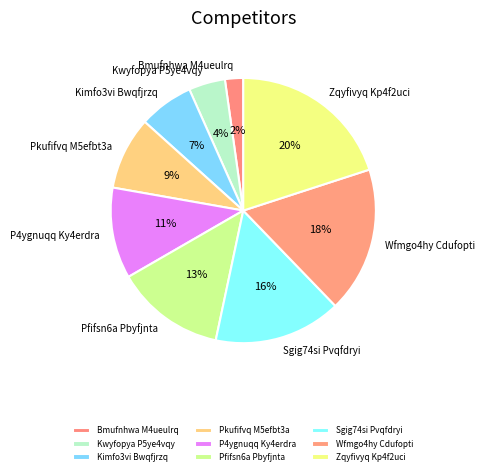

To the nearest percent, what is the difference between the largest and smallest slice percentages?

18%